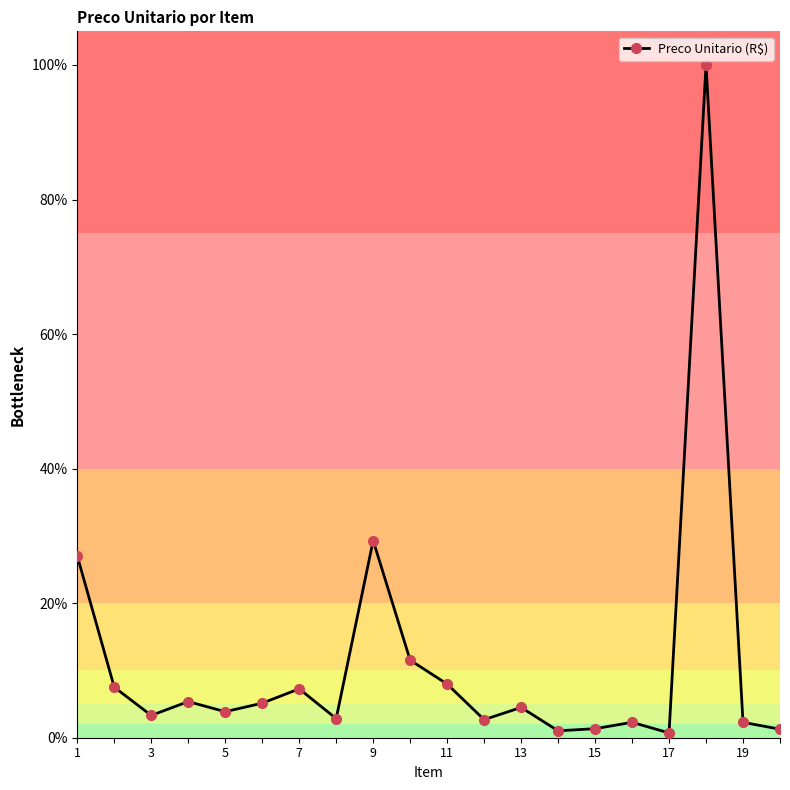

What is the value of the 3rd point from the left?

3.3